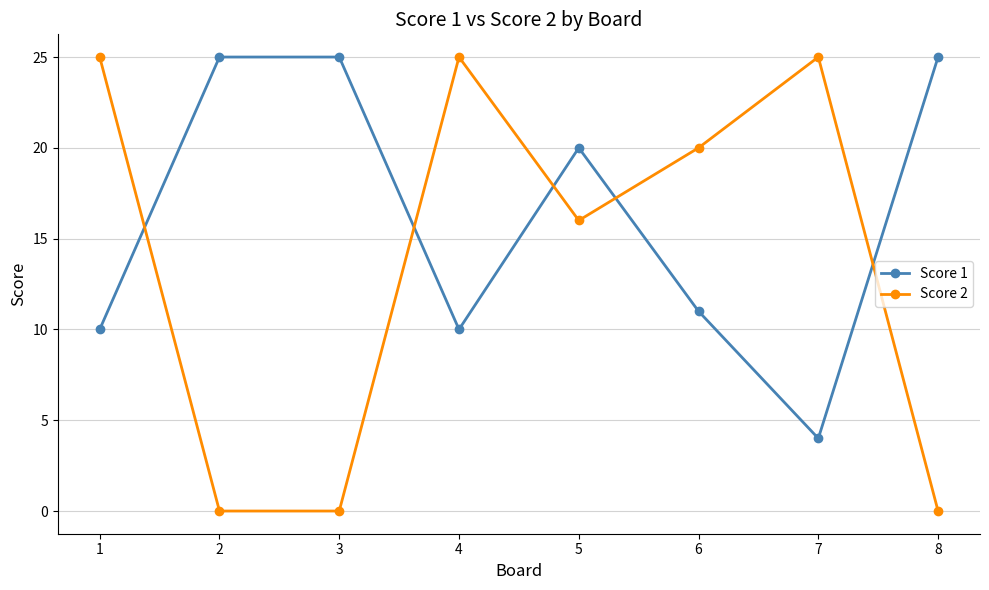

The Score 2 series shows 25 at 5. True or false?

False